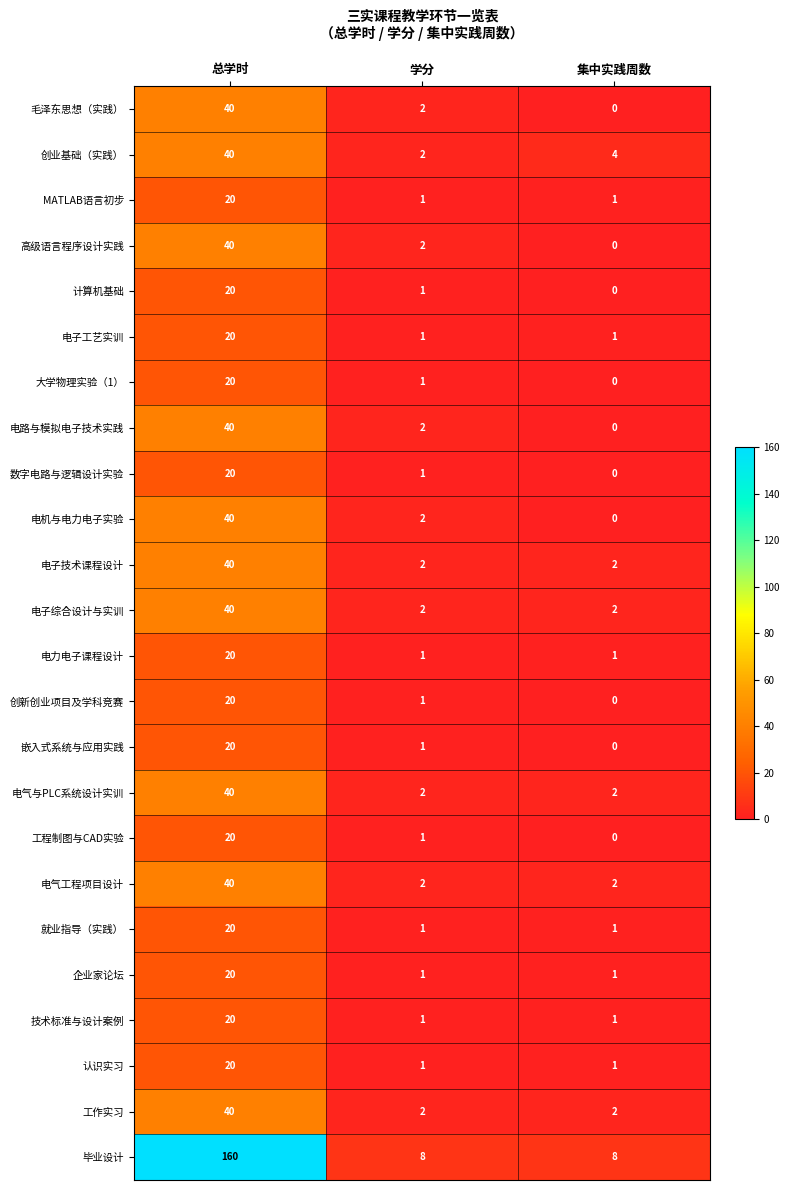

Where does the 毛泽东思想（实践） series first go above 2?

总学时